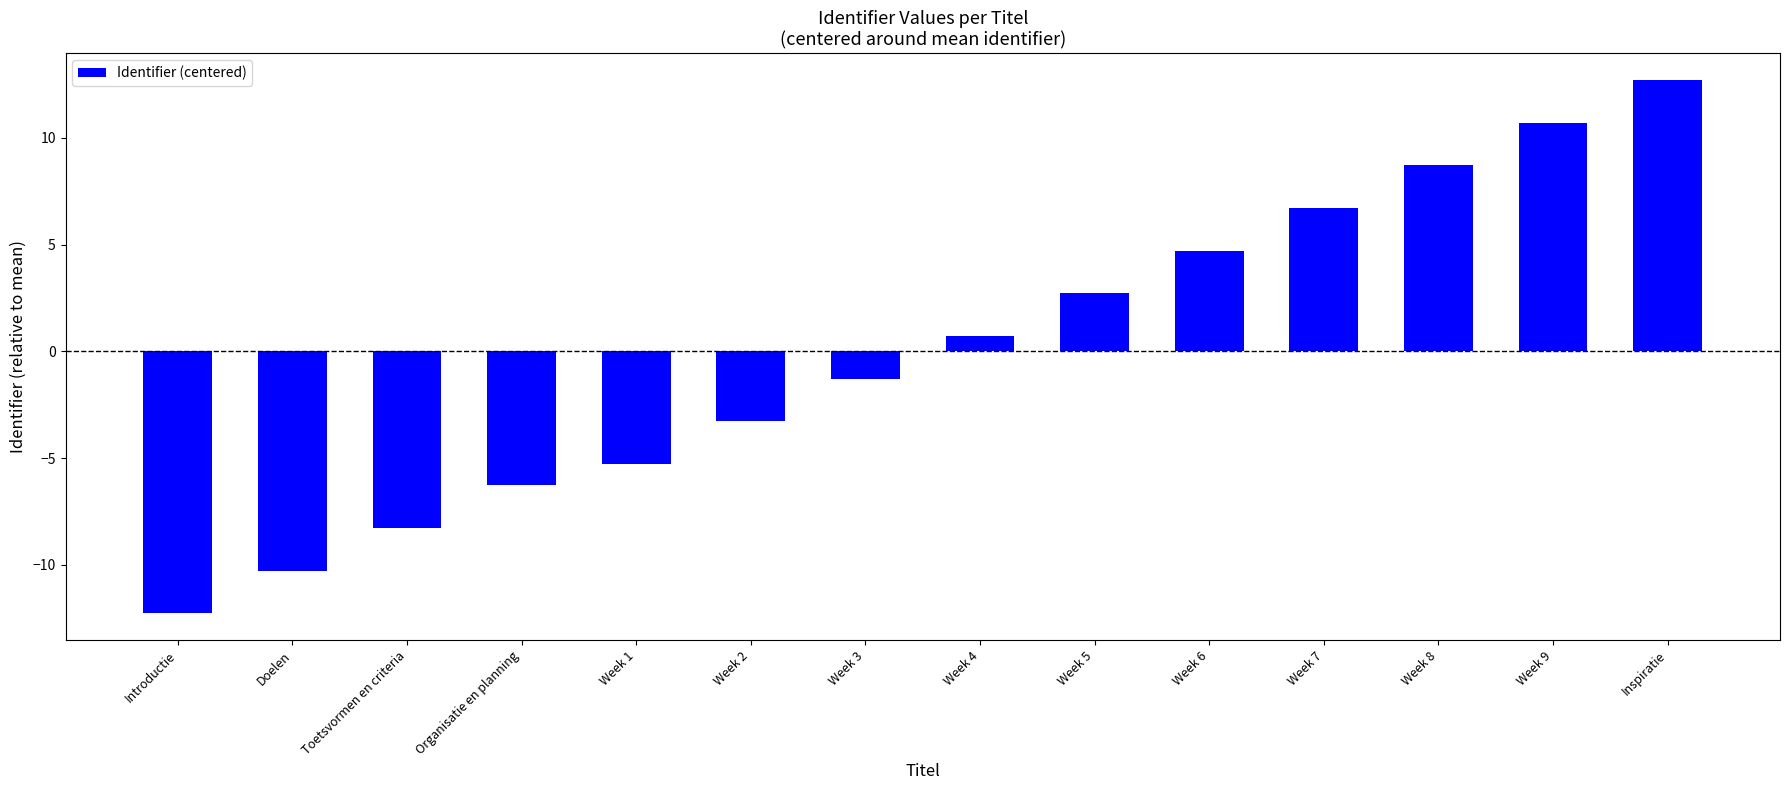

What is the label of the 13th bar from the right?

Doelen